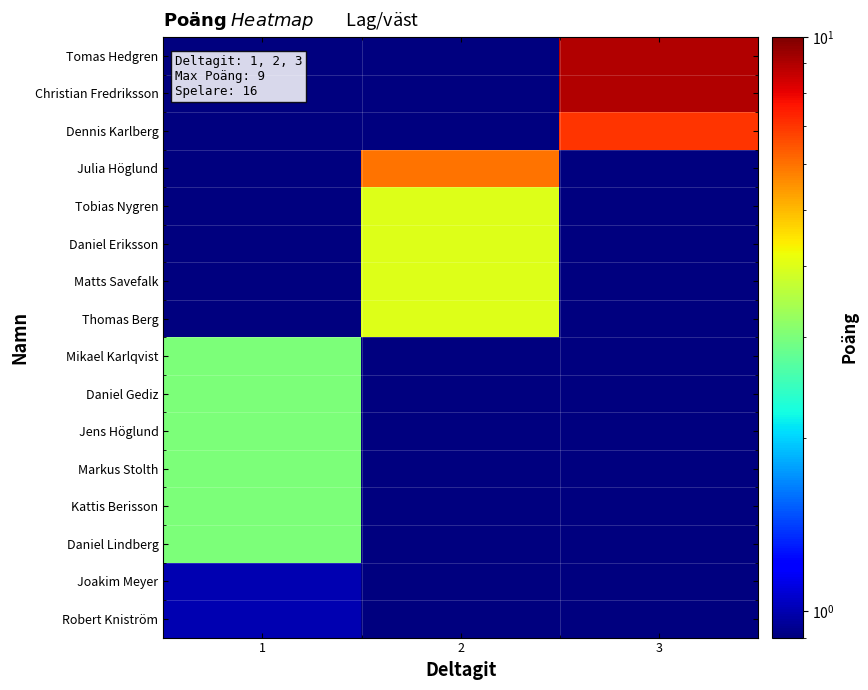

Which series has the largest total across all categories?

Tomas Hedgren